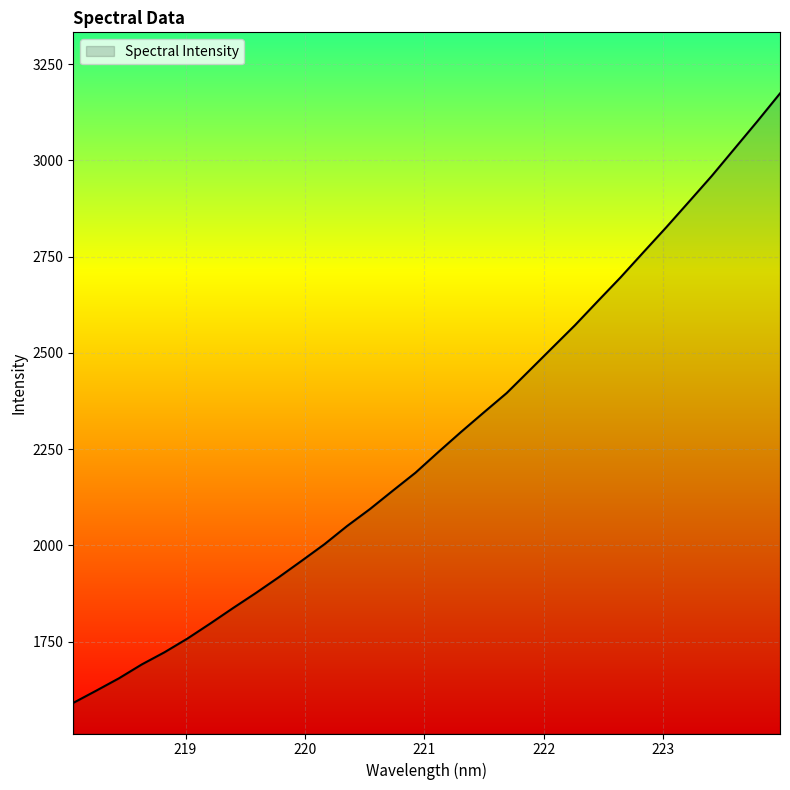

What is the smallest value displayed?

1590.9